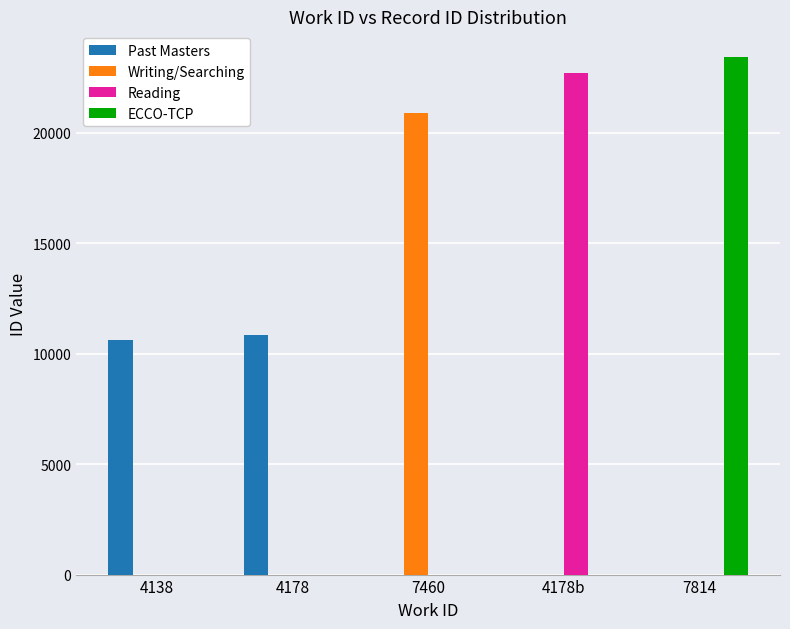

What is the sum of all Past Masters values?

21488